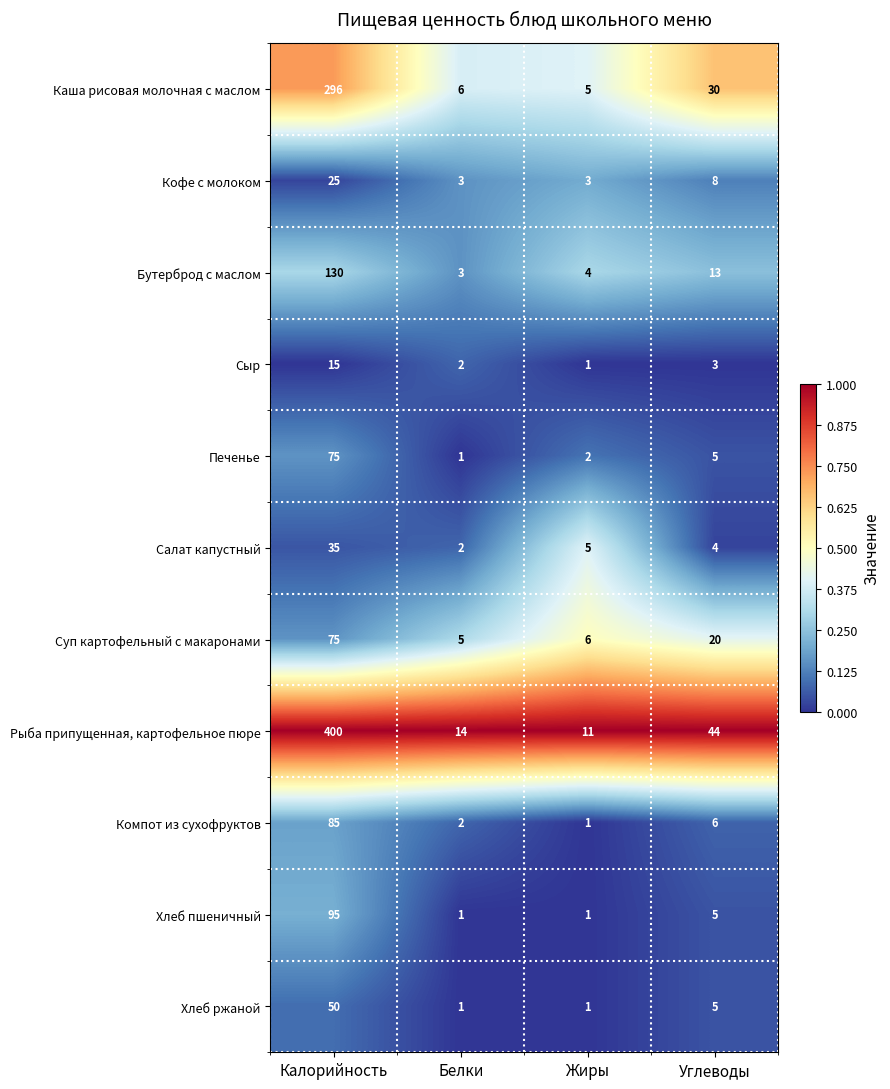

What is the total value across all series at Белки?

40